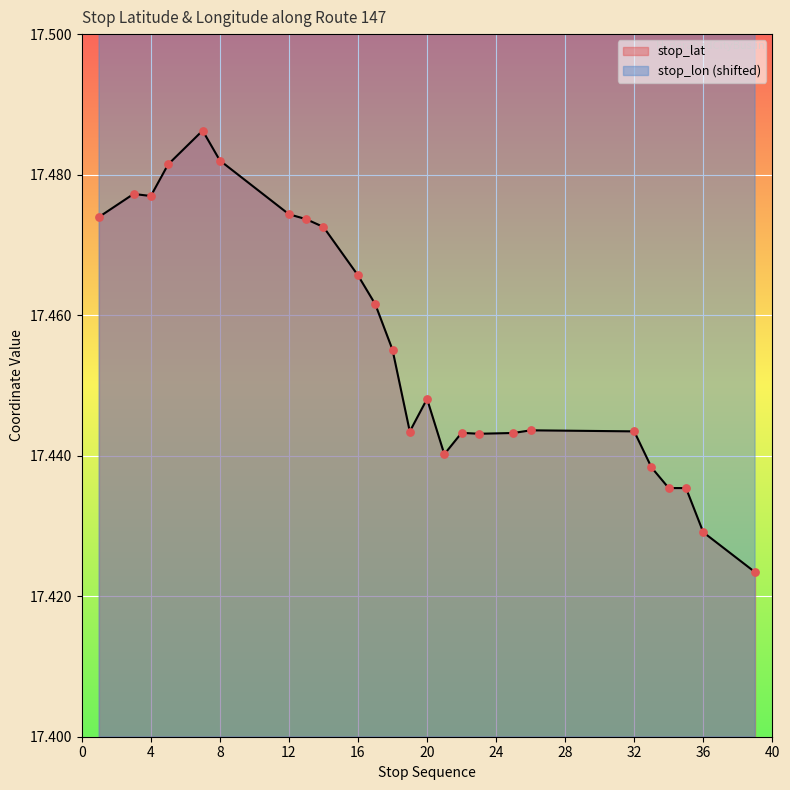

What is the total value across all series at 20?

35.2